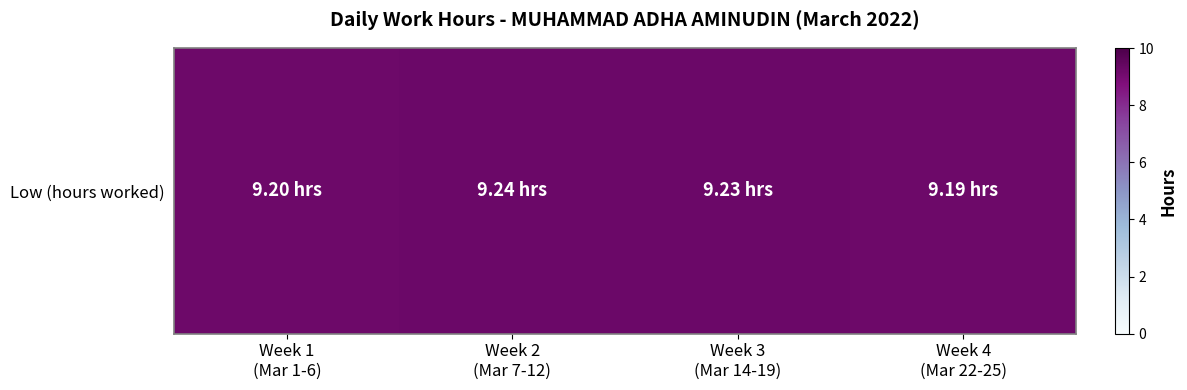

List the labels in order of value, smallest first.

Week 4
(Mar 22-25), Week 1
(Mar 1-6), Week 3
(Mar 14-19), Week 2
(Mar 7-12)